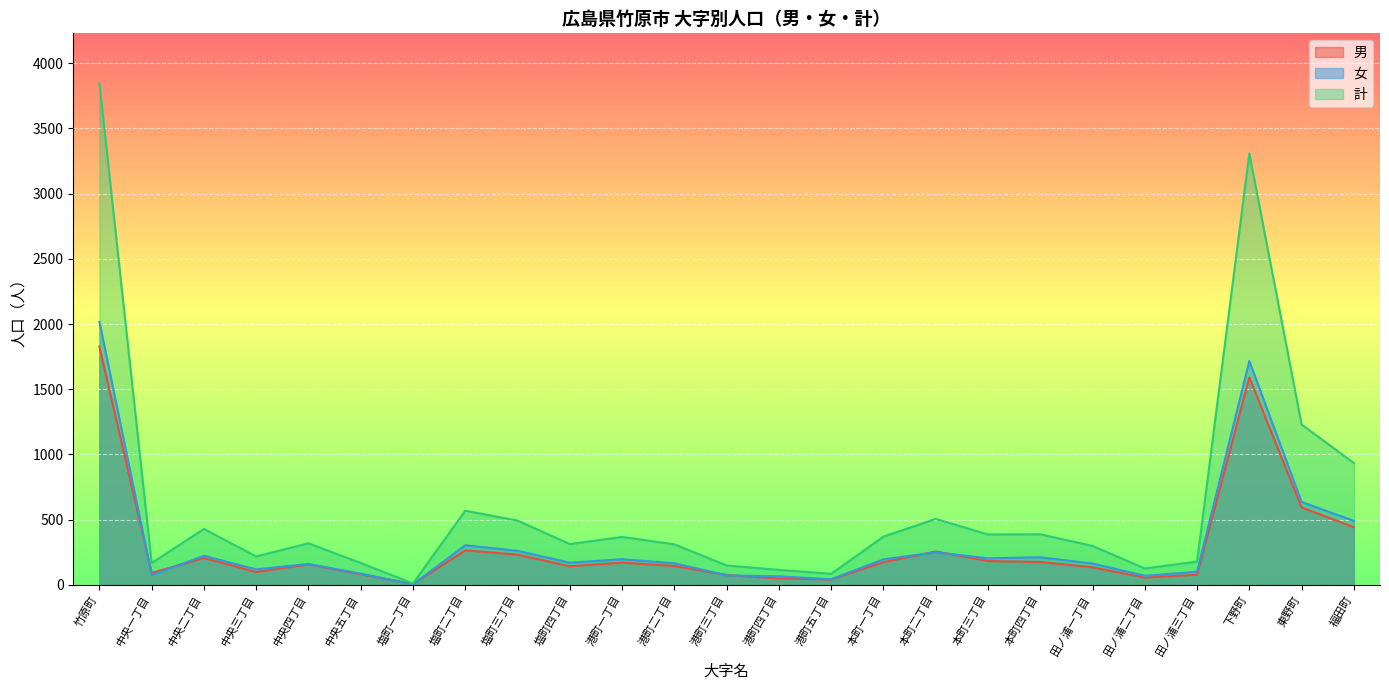

In 男, how many points are higher than both neighbors (excluding endpoints)?

6